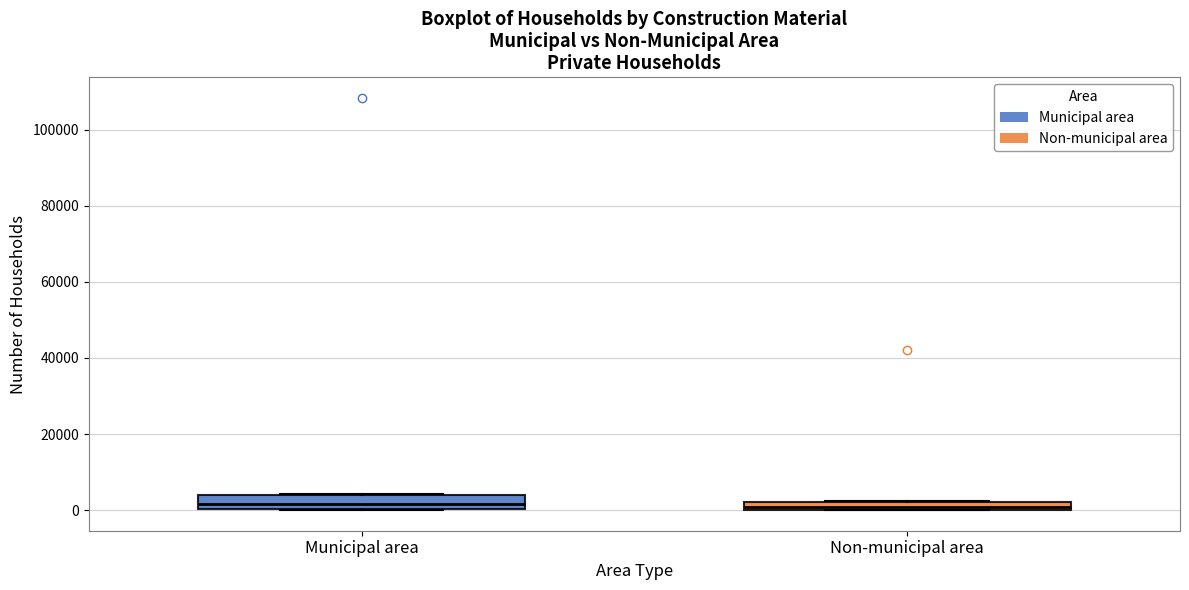

Where is the upper edge of the box for Municipal area on the y-axis? The values are not printed on the chart, so give them approximately, as read against the axis.

4000